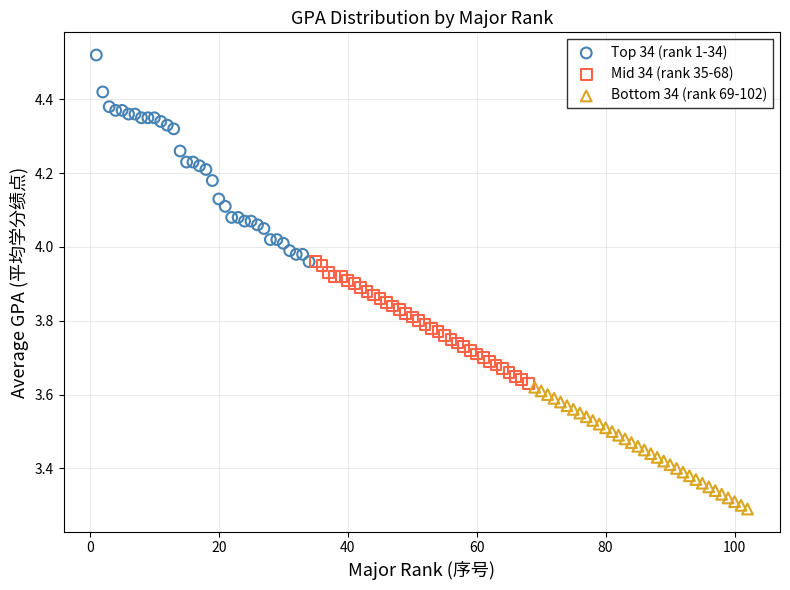

Which series contains the highest Y value?

Top 34 (rank 1-34)